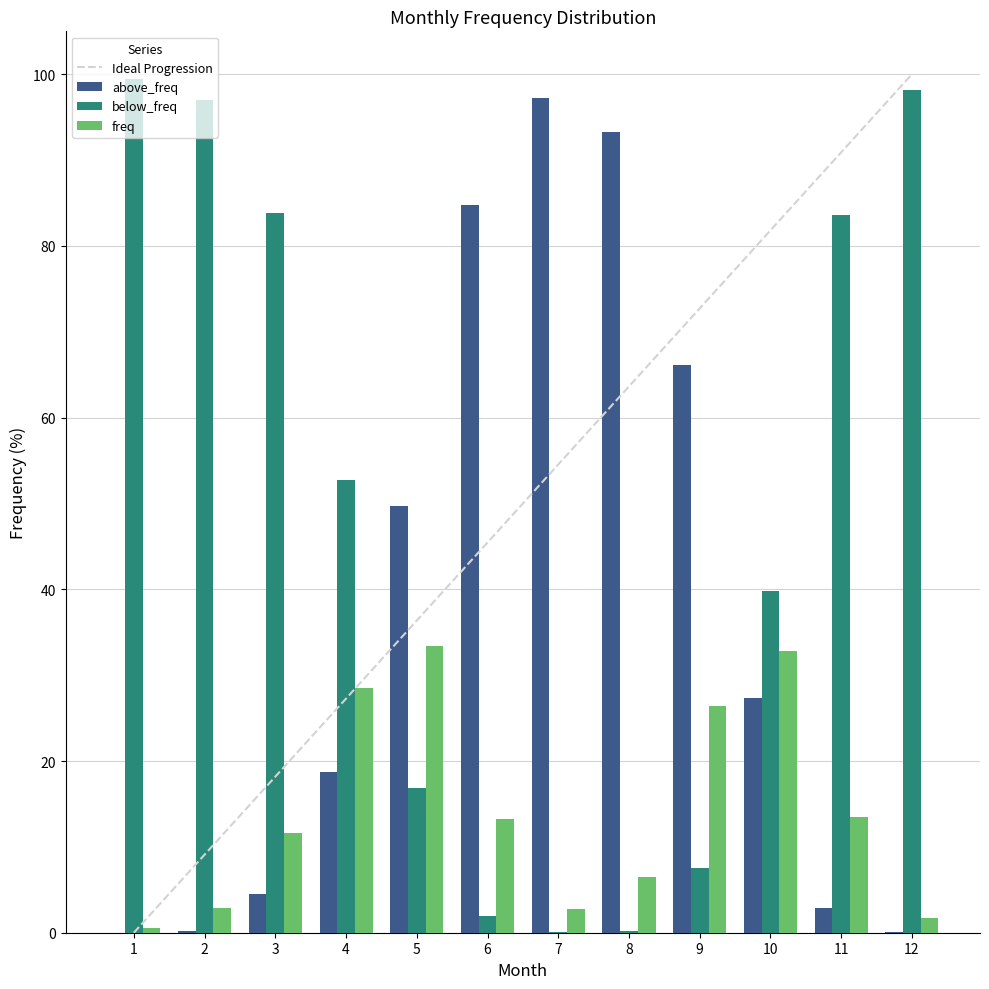

Rank the series by their maximum value, from lowest to highest.

freq, above_freq, below_freq, Ideal Progression